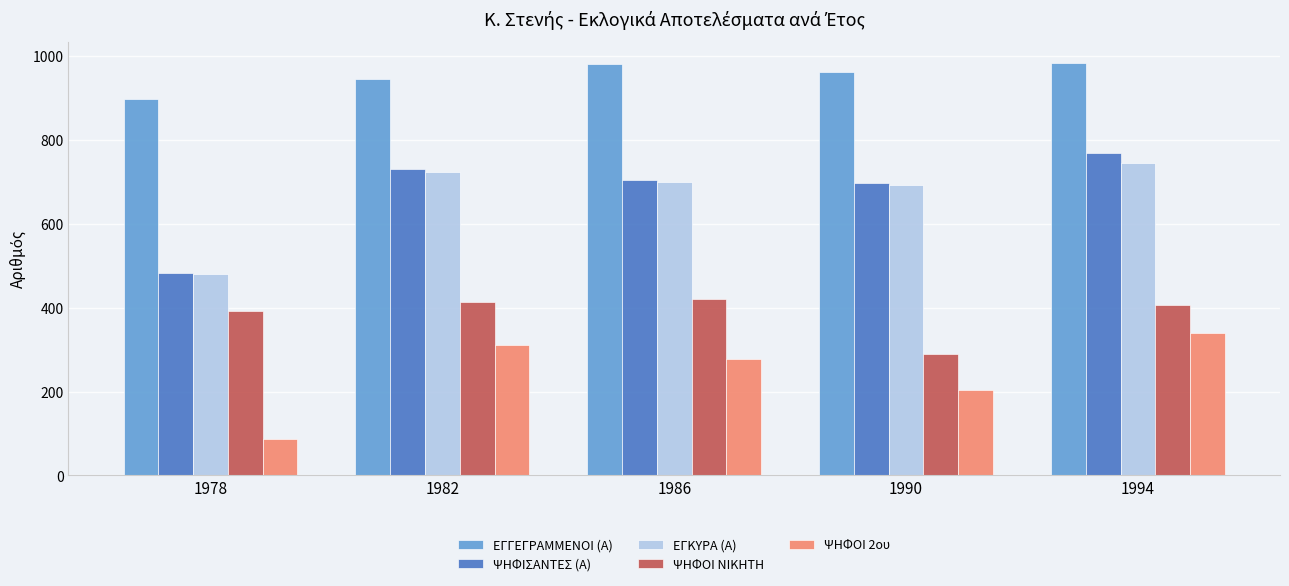

True or false: ΨΗΦΟΙ 2ου has a value of 51 at 1978.

False